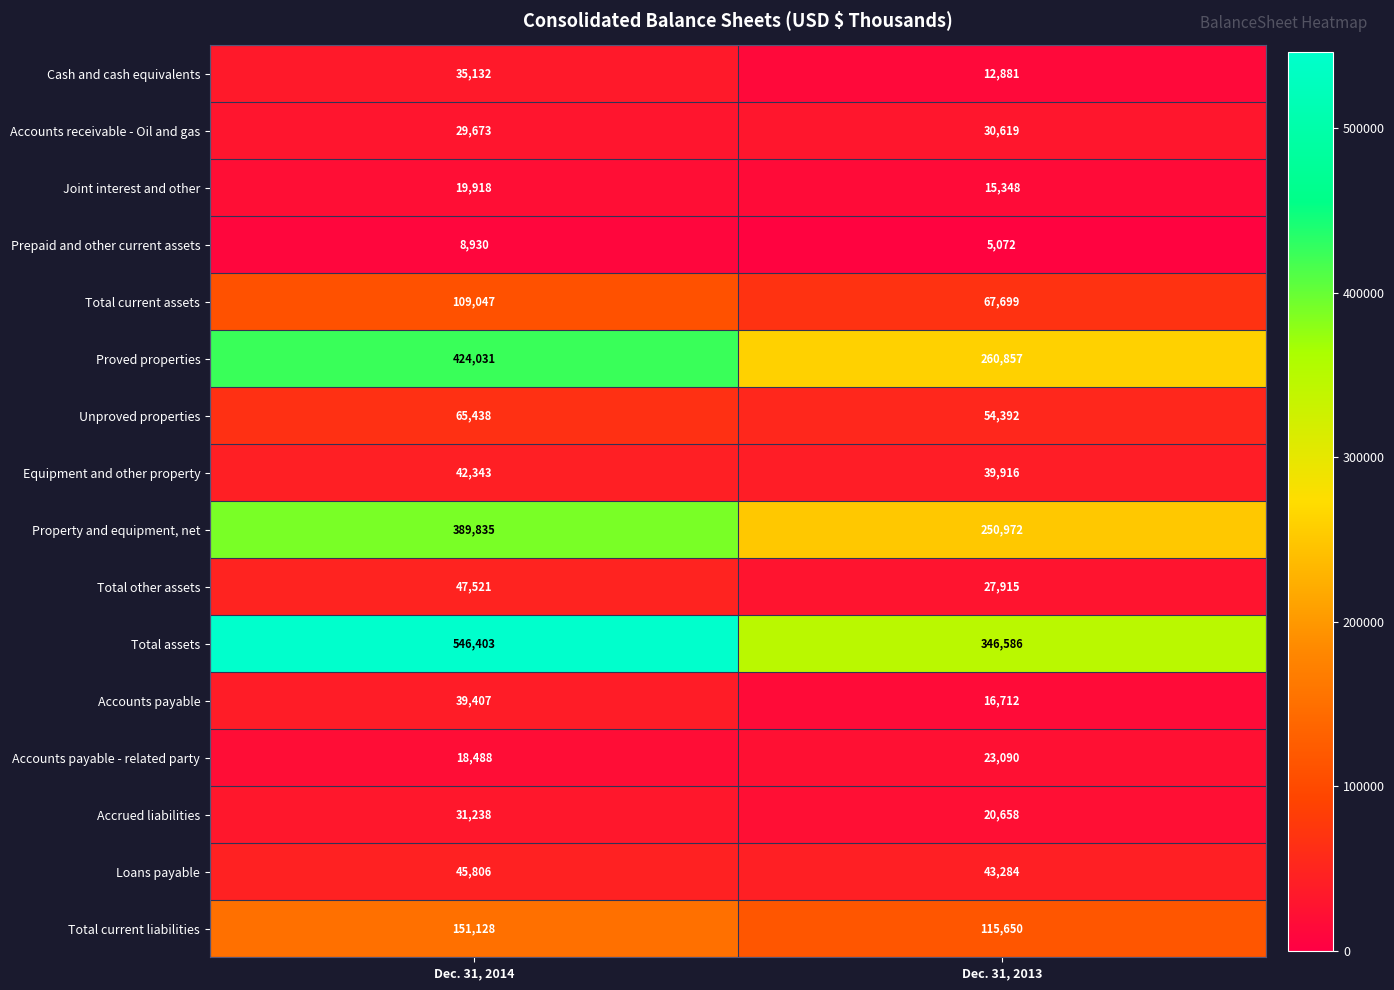

What is the average value of the Proved properties series?

342444